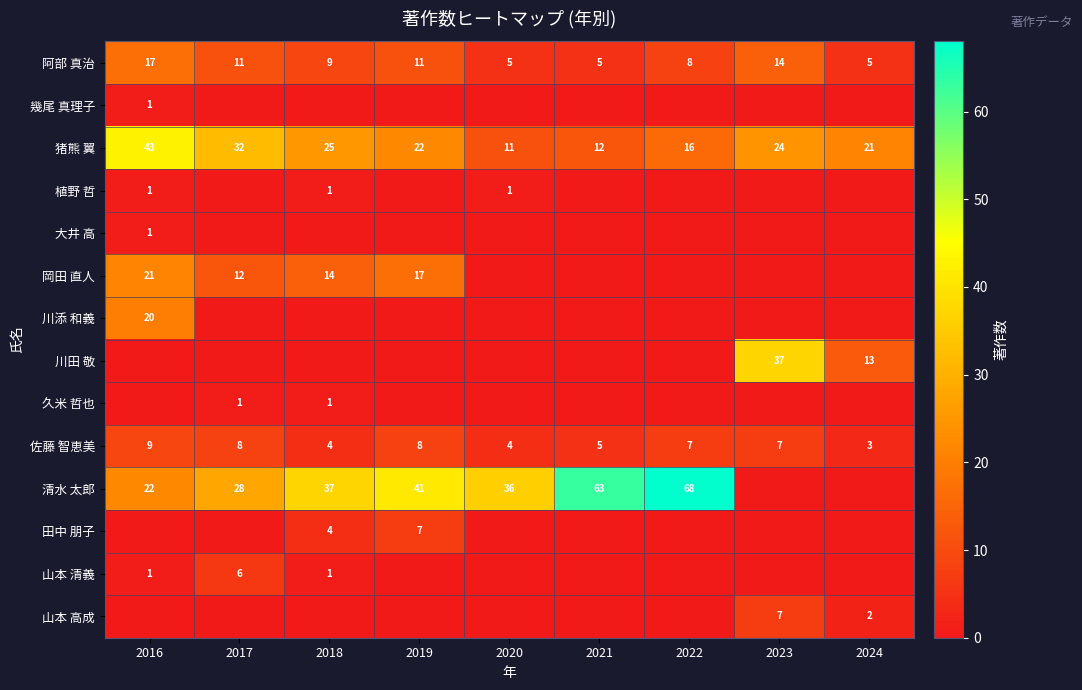

What is the total value across all series at 2024?

44